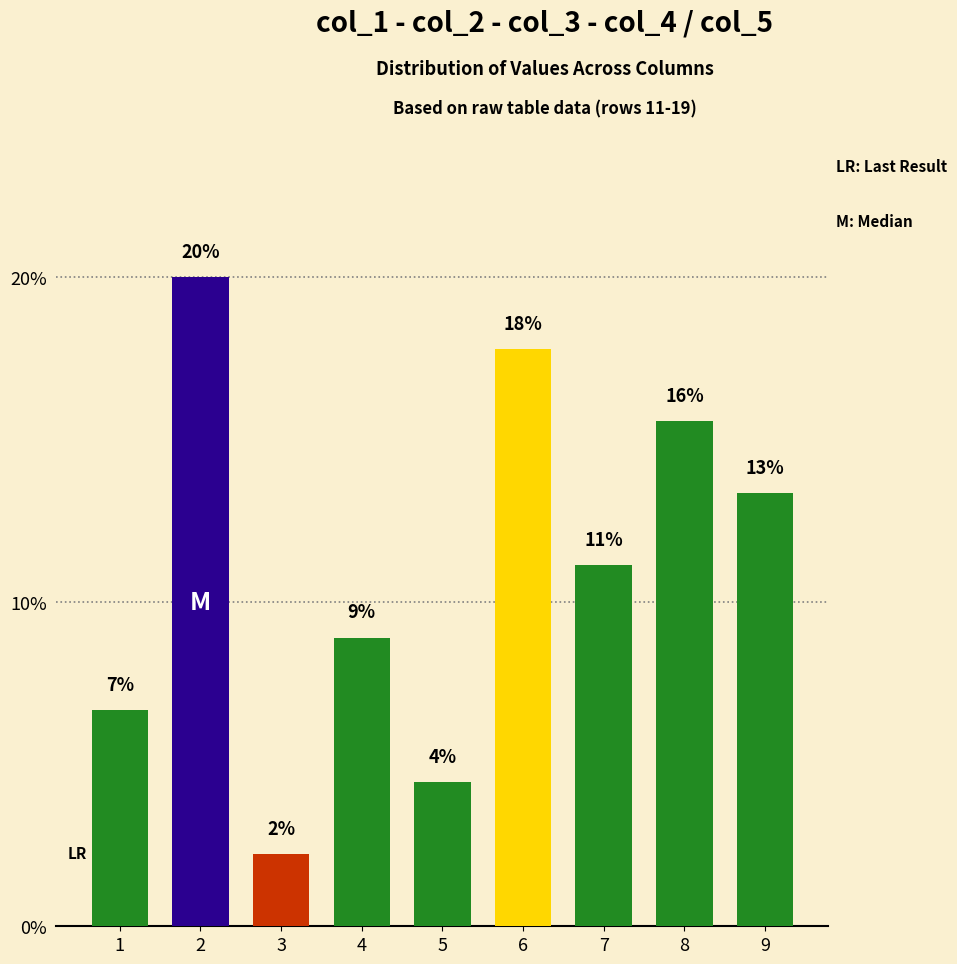

True or false: the data shows 3.9 at 3.

False